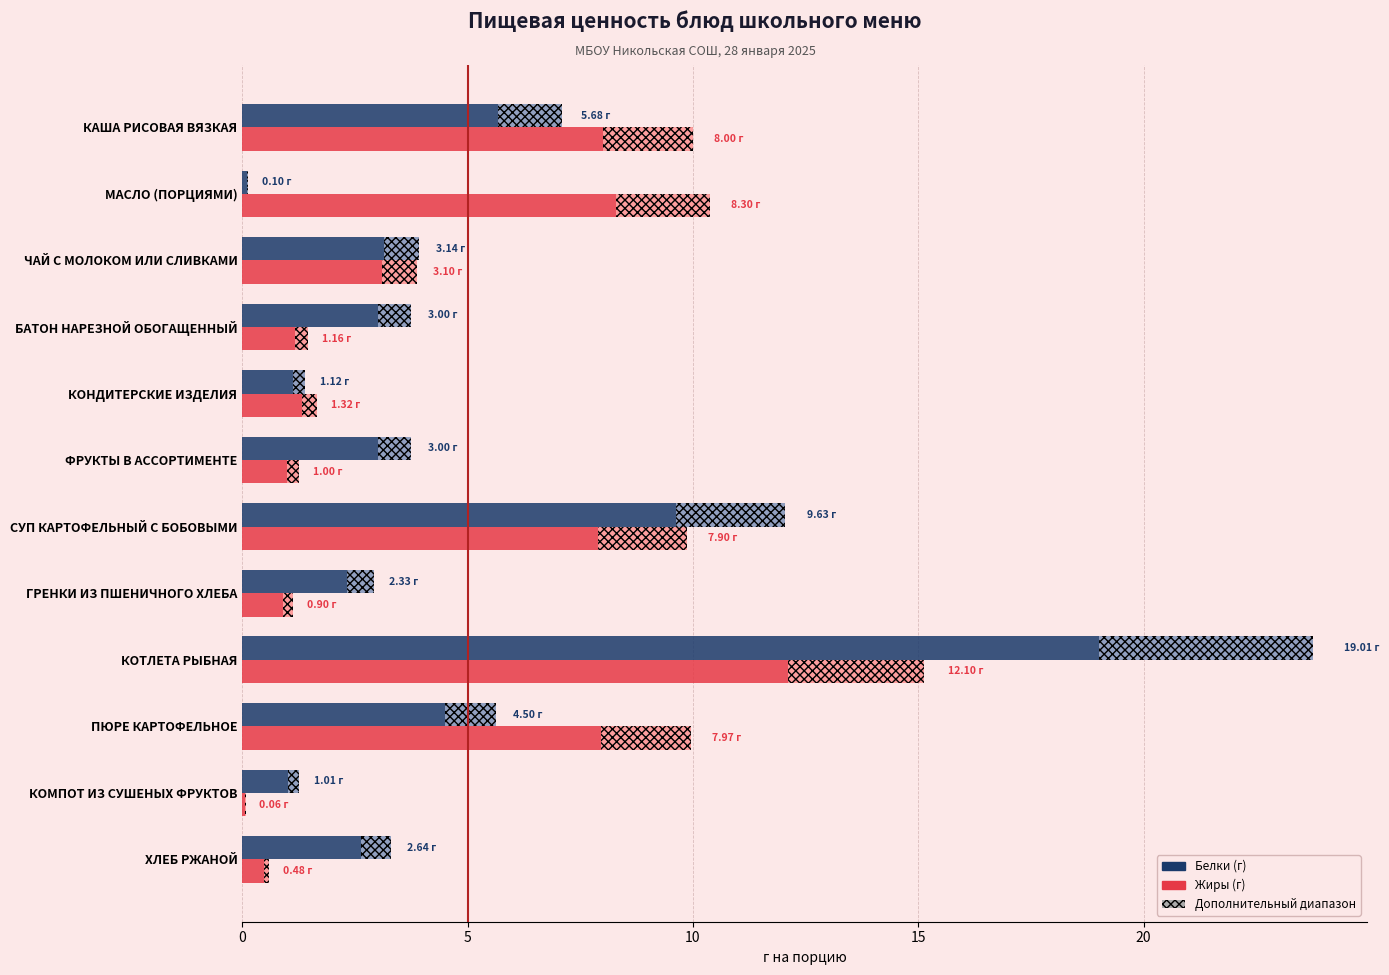

How many bars are there in each group?

4